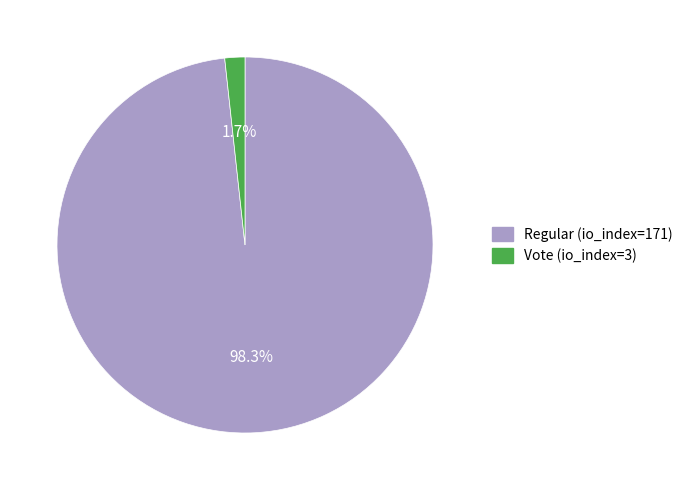

Does Vote (io_index=3) account for over 50% of the chart?

No